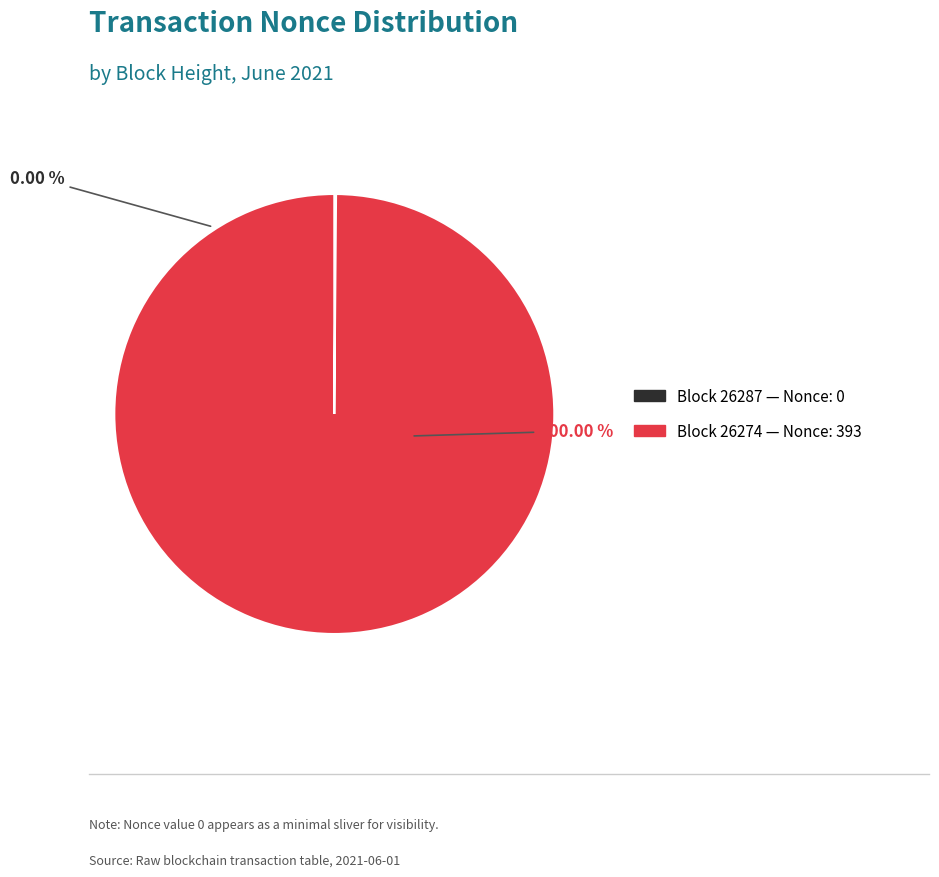

How many slices are in this pie chart?

2